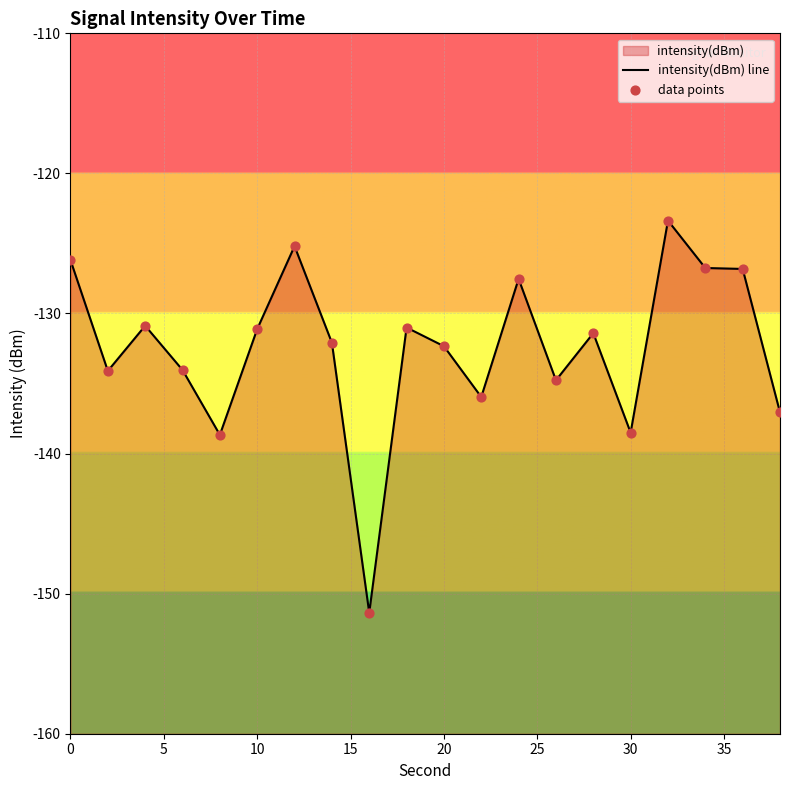

Which series has the largest Y range (max minus min)?

intensity(dBm) line